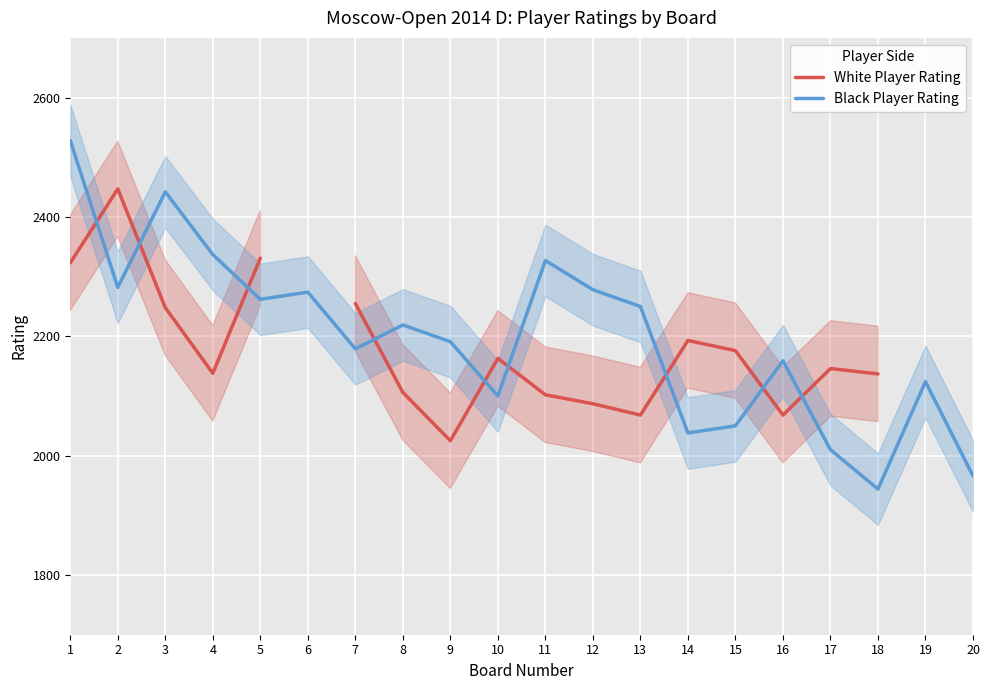

At 1, list the series in order from largest to smallest.

Black Player Rating, White Player Rating